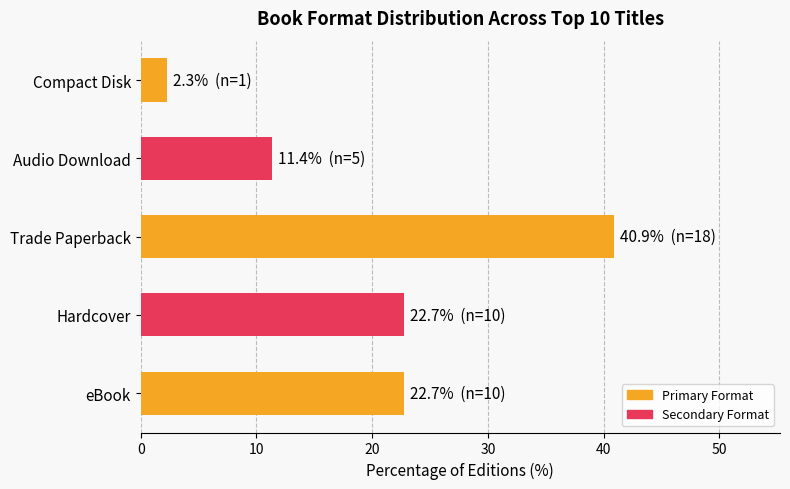

Between Compact Disk and eBook, which is larger?

eBook